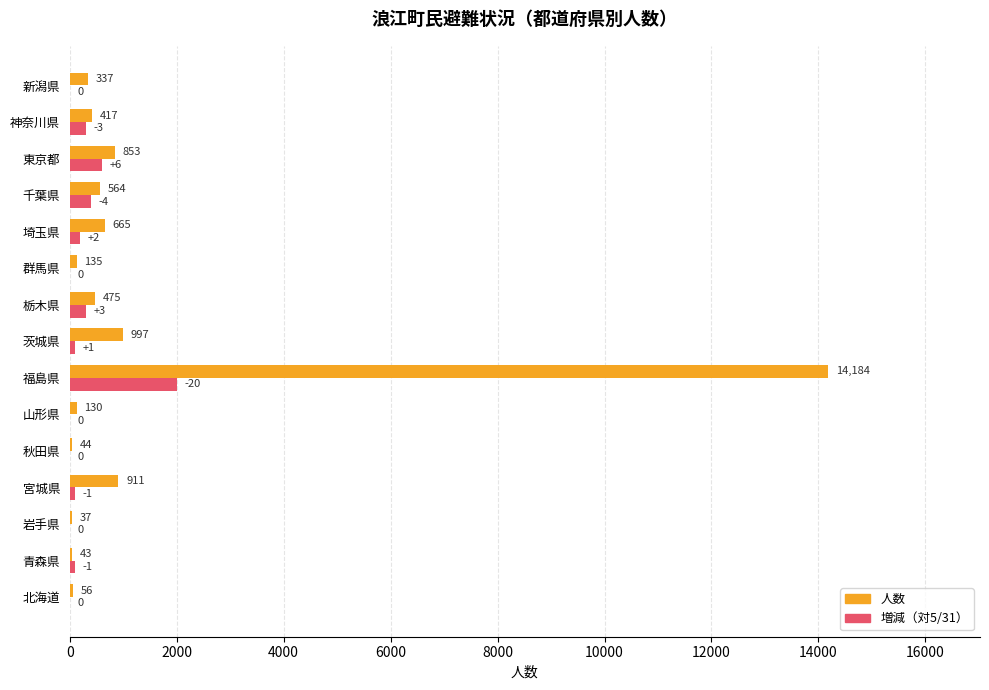

At which category is the sum across all series the highest?

福島県